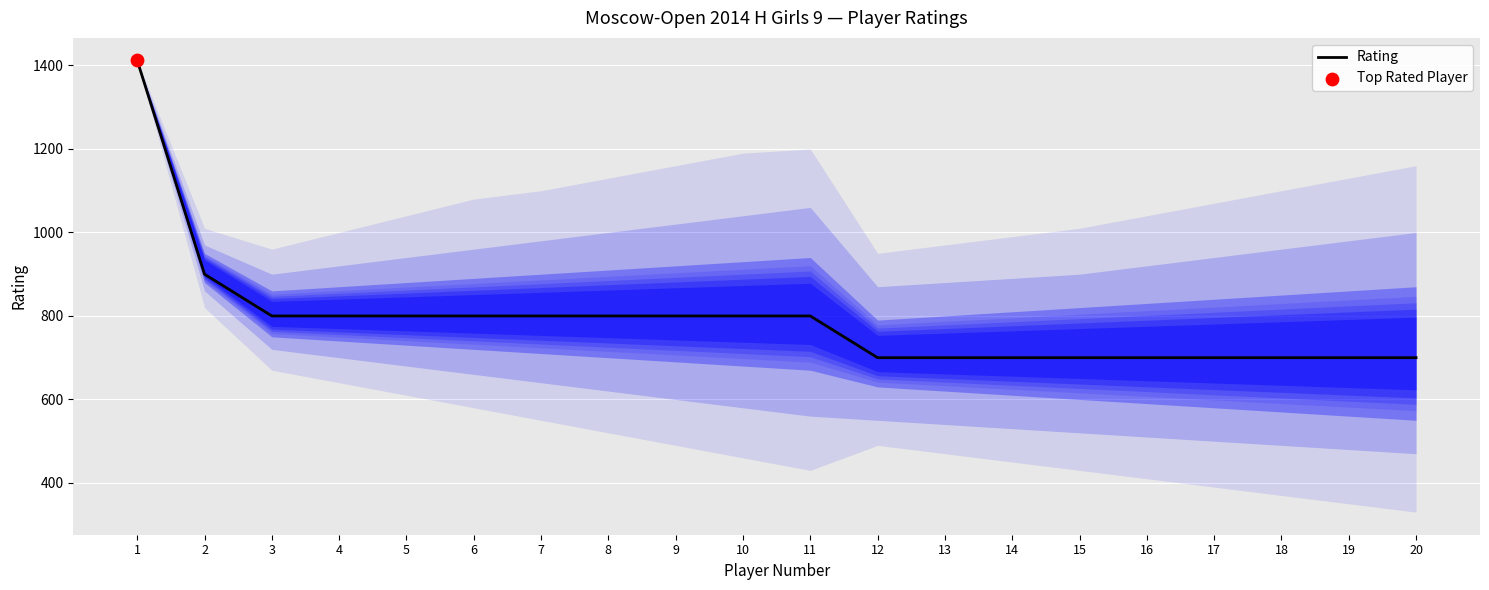

What is the ratio of the value at 5 to the value at 16?

1.1